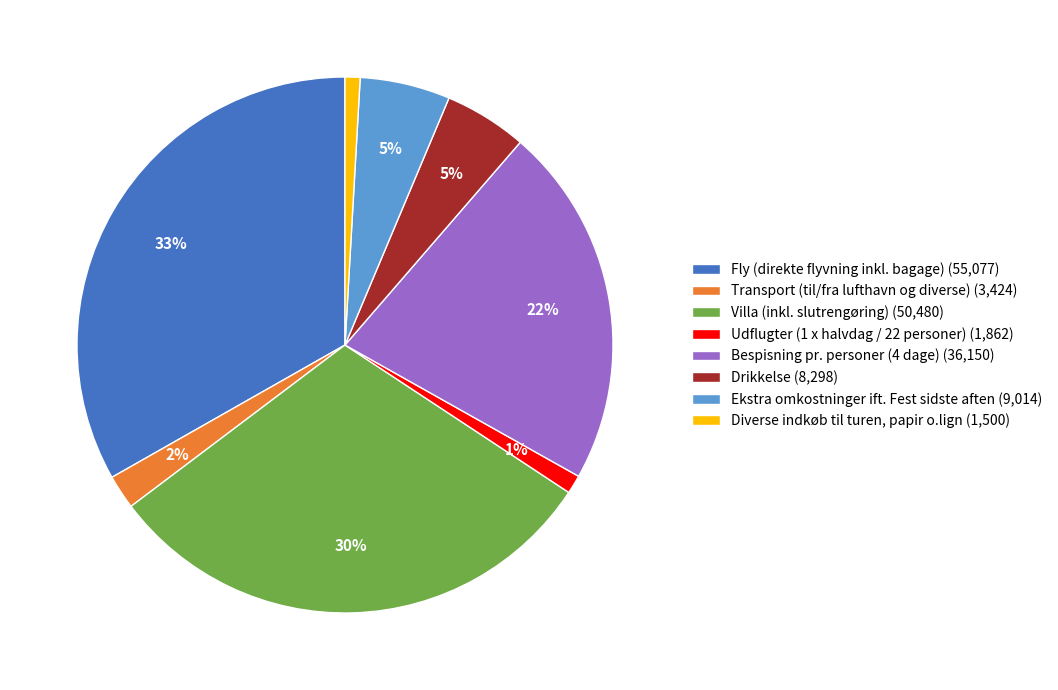

Count the number of slices in the pie.

8